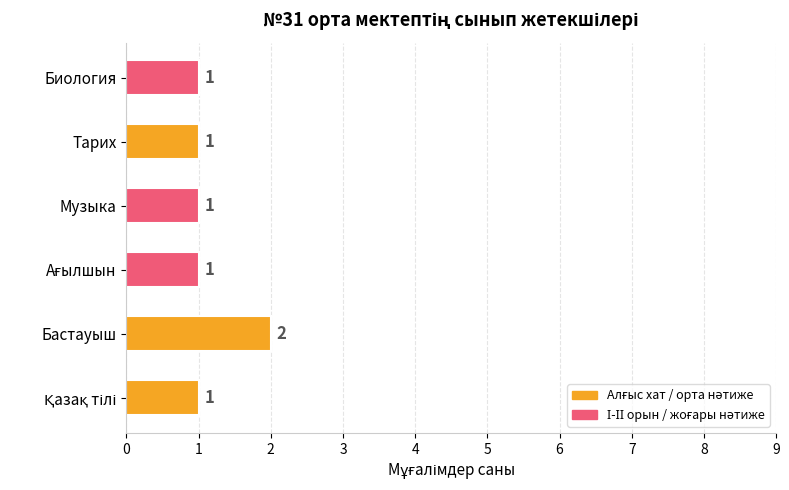

Reading bottom to top, extract all data points from this chart.

1	2	1	1	1	1